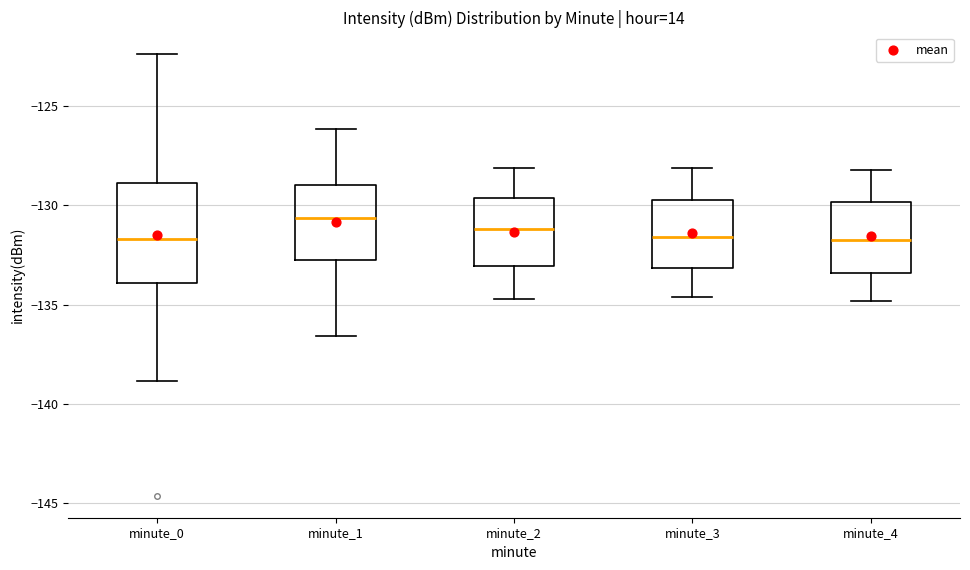

Where does the median line of the box for minute_3 sit on the y-axis? The values are not printed on the chart, so give them approximately, as read against the axis.

-131.5